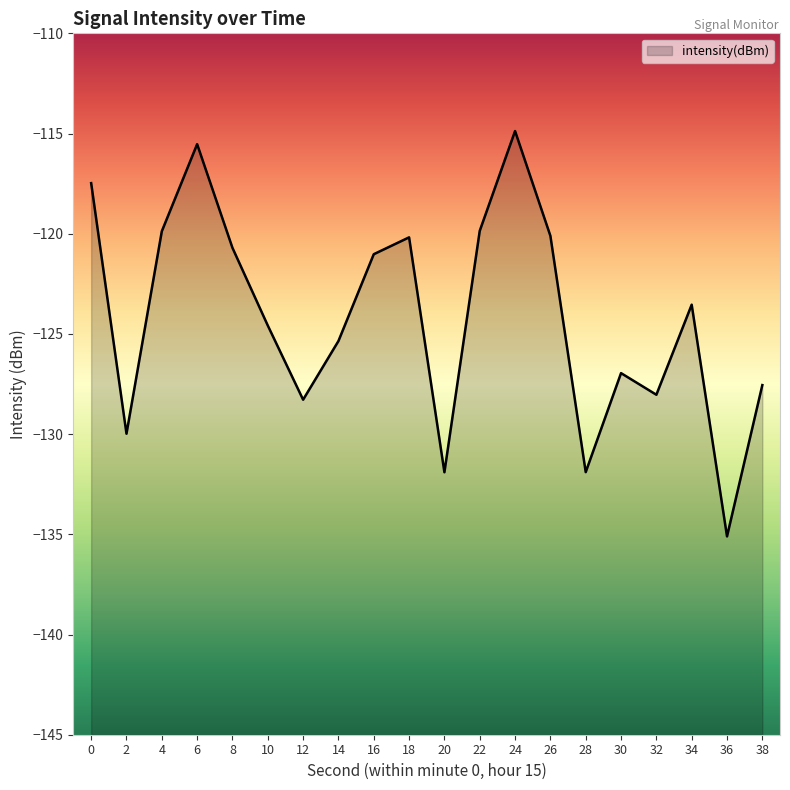

What is the difference between the values at 8 and 36?

14.4